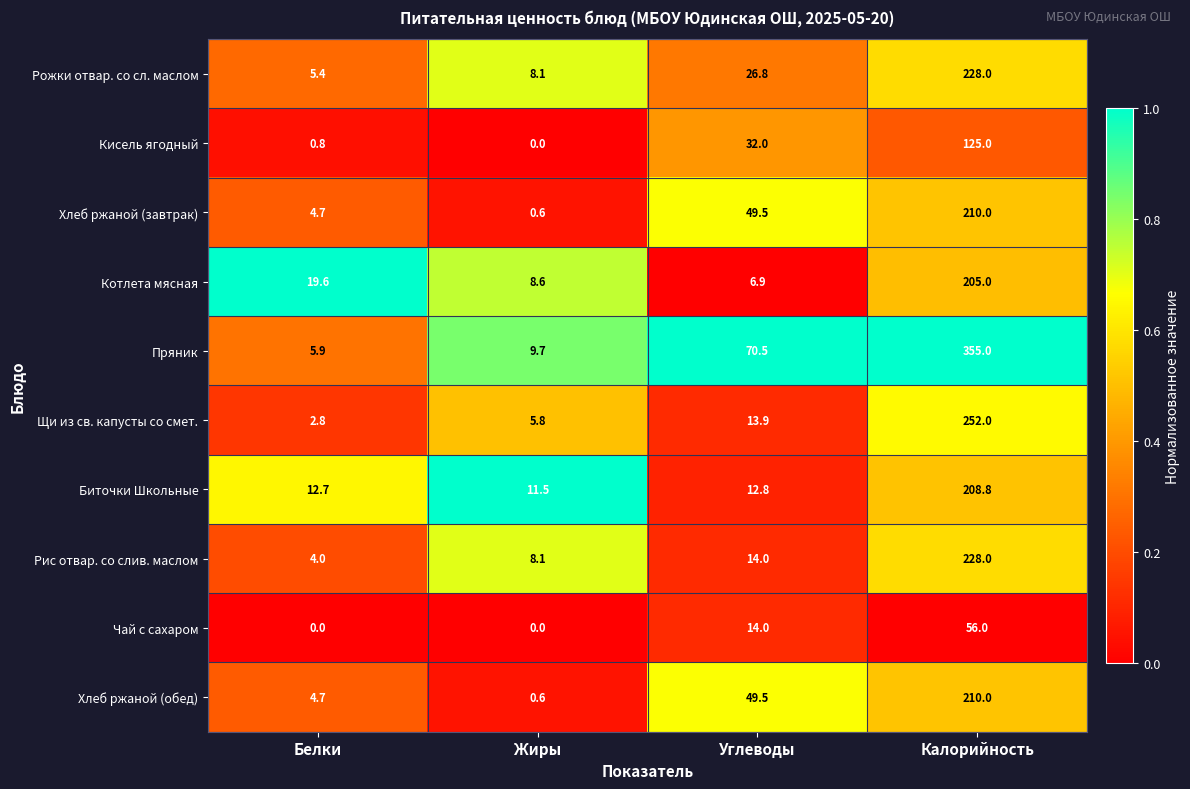

Count the number of data series in this chart.

10